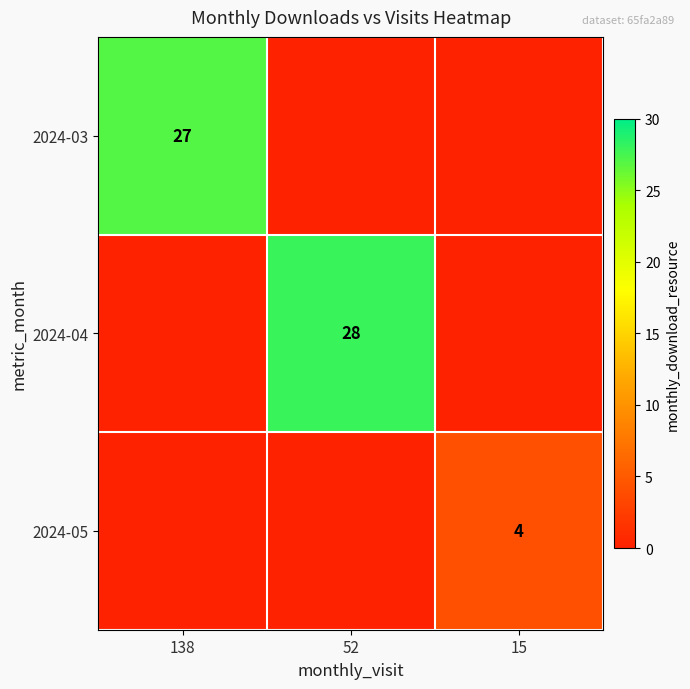

The value of 2024-05 at 52 is 0. True or false?

True